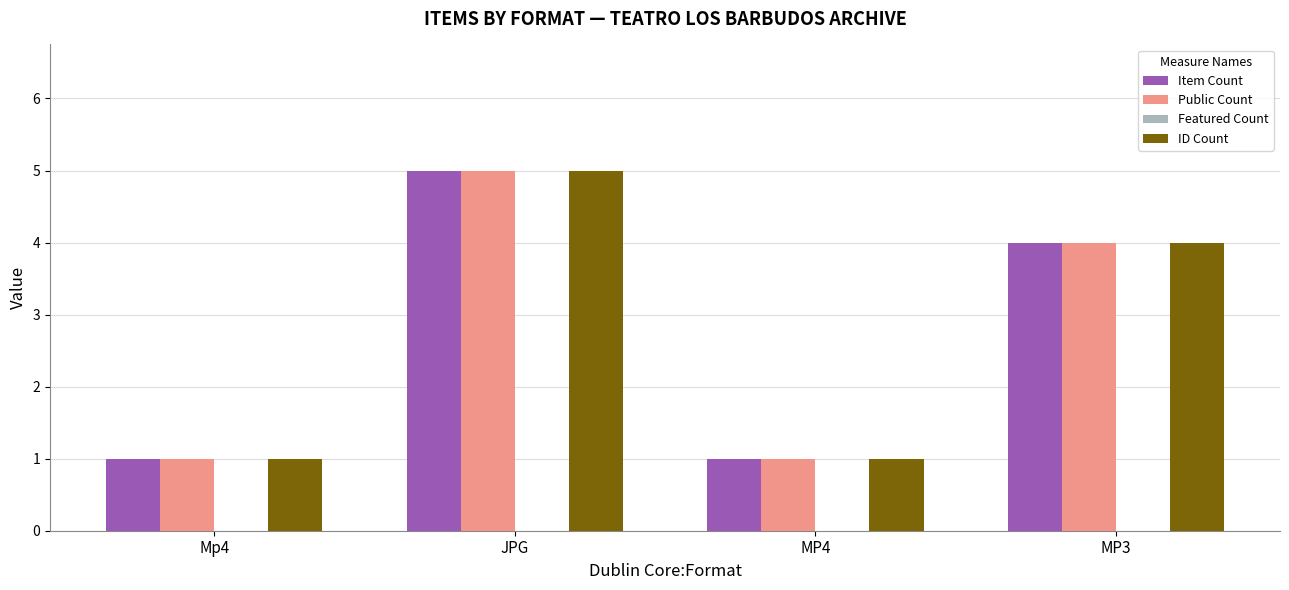

Reading left to right, what are all the values shown in this chart?

Item Count: Mp4=1	JPG=5	MP4=1	MP3=4
Public Count: Mp4=1	JPG=5	MP4=1	MP3=4
ID Count: Mp4=1	JPG=5	MP4=1	MP3=4